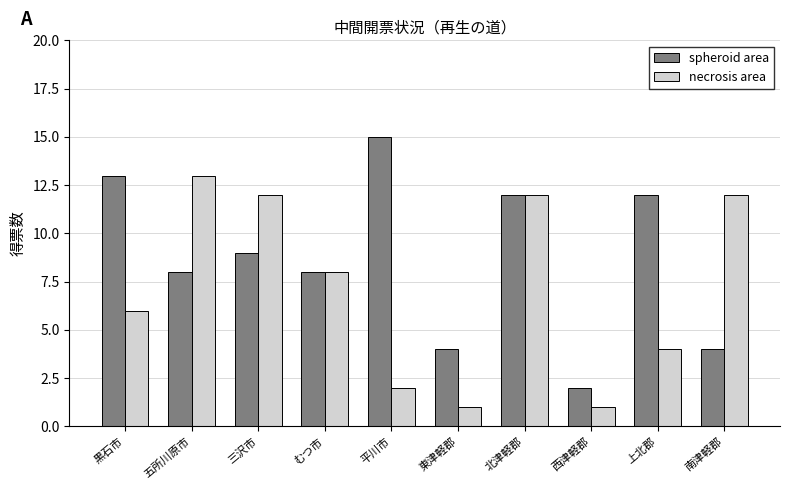

What is the difference between the second highest and second lowest values in the necrosis area series?

11